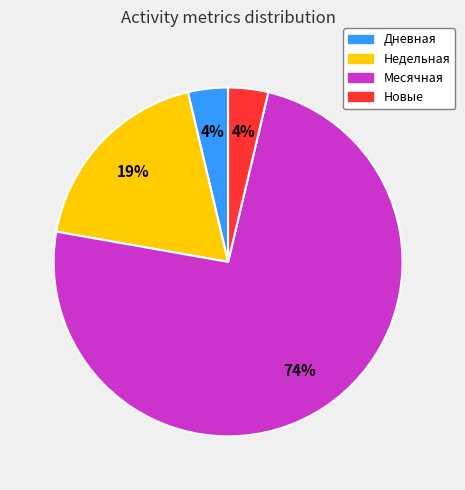

To the nearest percent, what is the average slice percentage?

25%